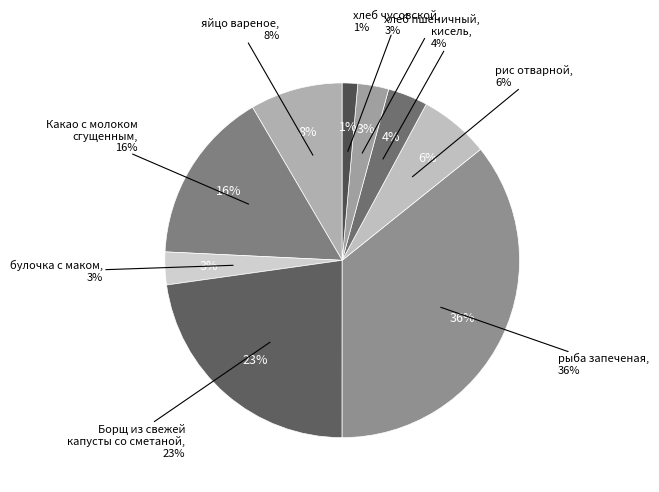

Is it true that Какао с молоком
сгущенным is 16% of the pie?

True